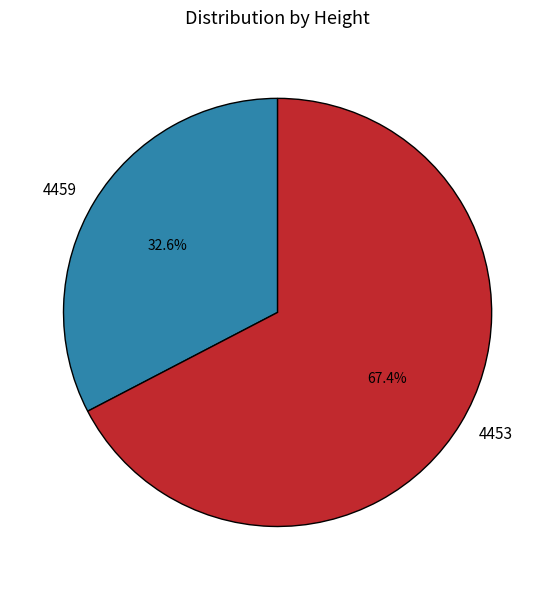

Between 4453 and 4459, which is larger?

4453